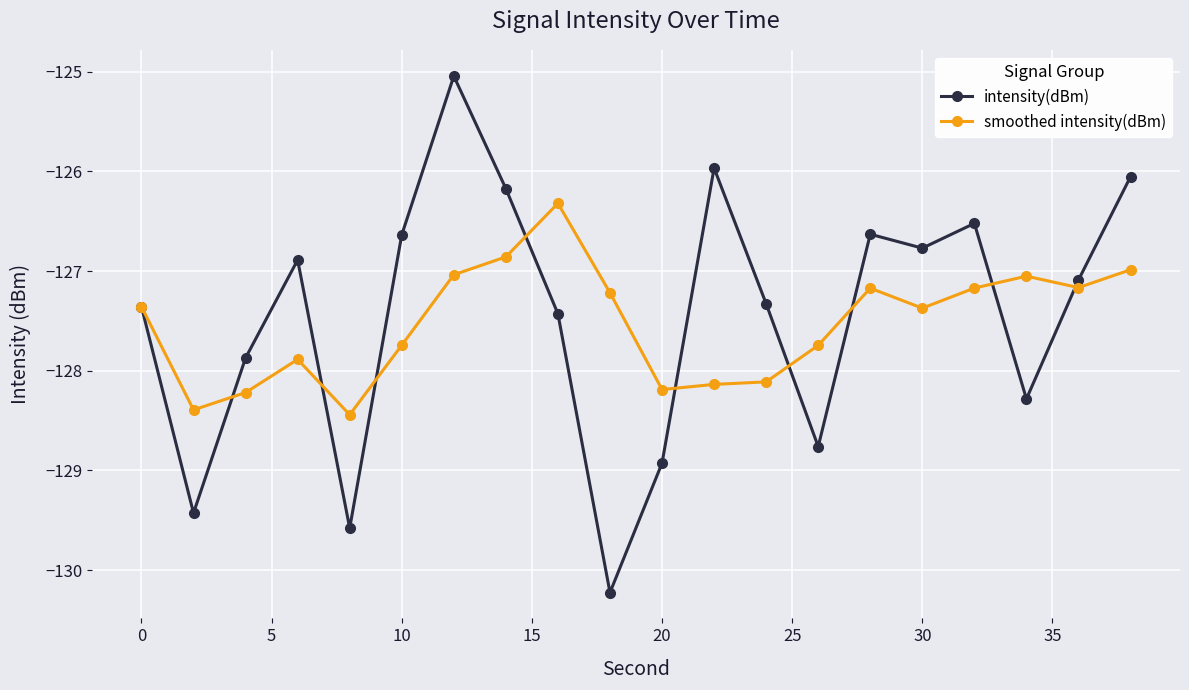

At how many categories does at least one series exceed -129?

20